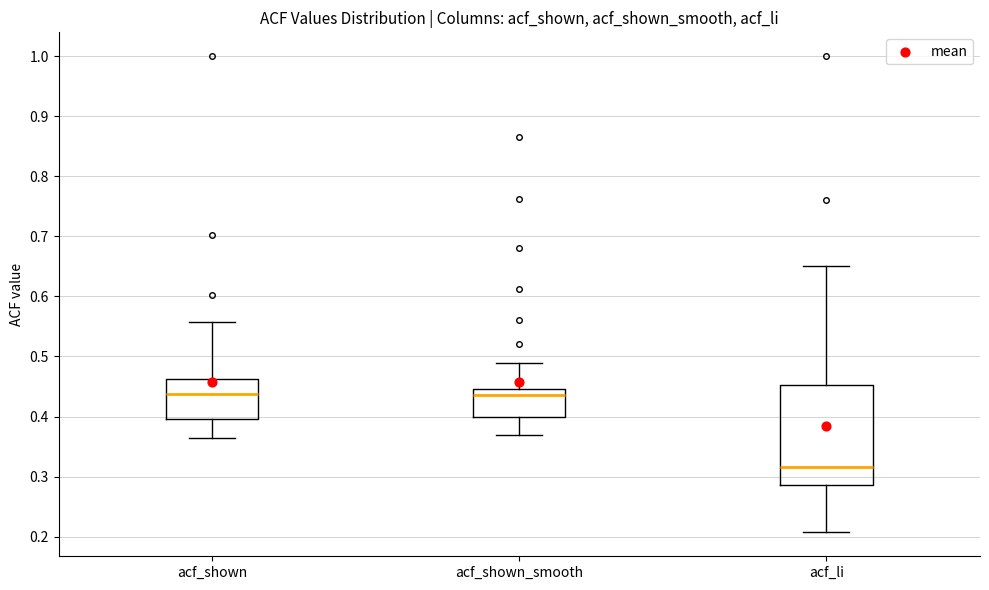

Where does the upper whisker of the box for acf_li end on the y-axis? The values are not printed on the chart, so give them approximately, as read against the axis.

0.65